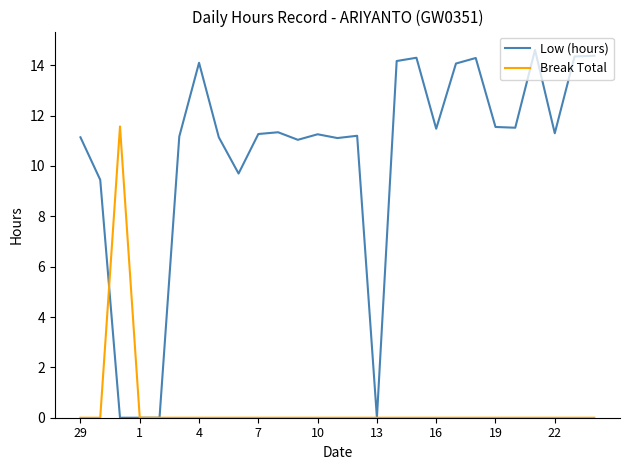

Is this an area chart (filled region under the line)?

No